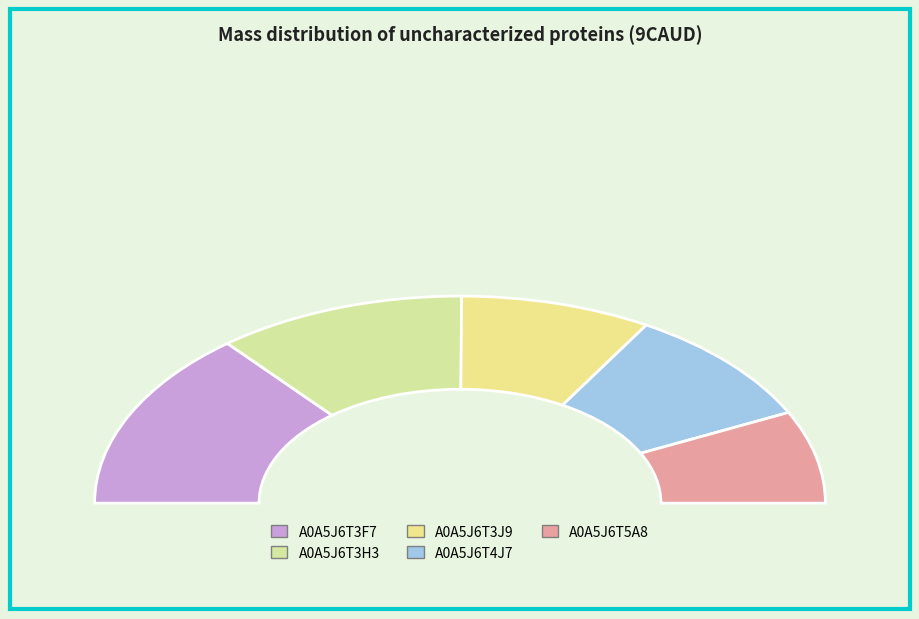

To the nearest percent, what is the average slice percentage?

20%